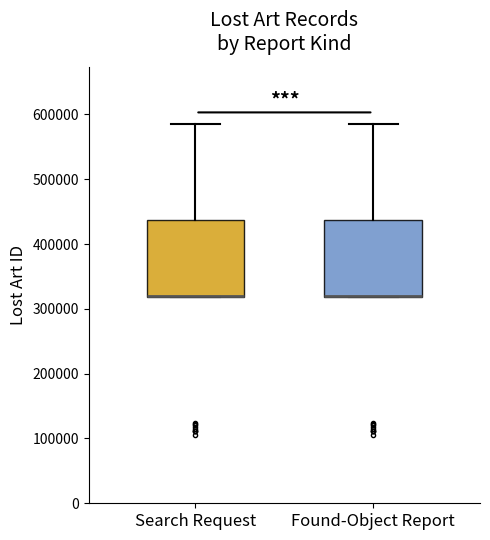

Where is the upper edge of the box for Found-Object Report on the y-axis? The values are not printed on the chart, so give them approximately, as read against the axis.

440000